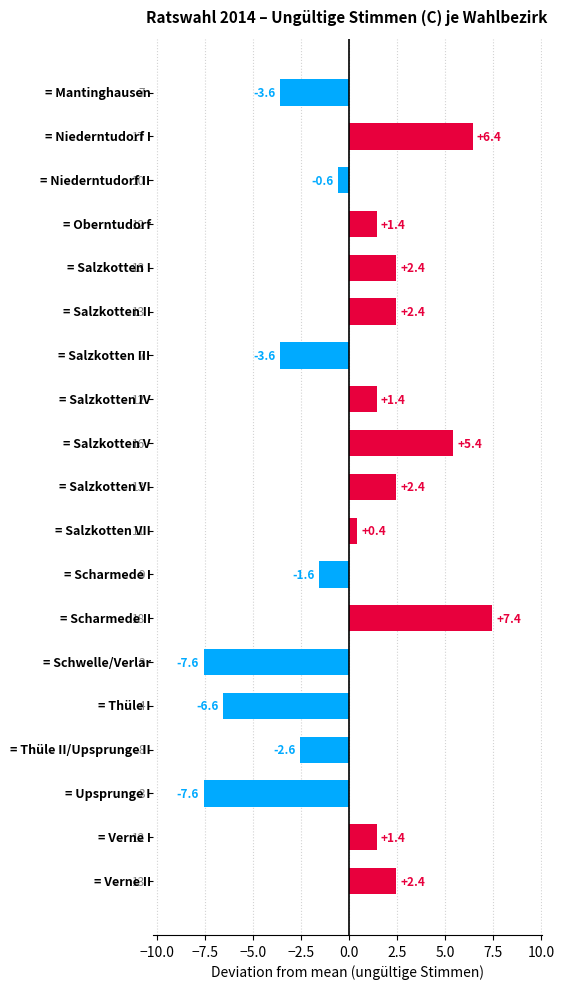

What is the smallest value displayed?

-7.6